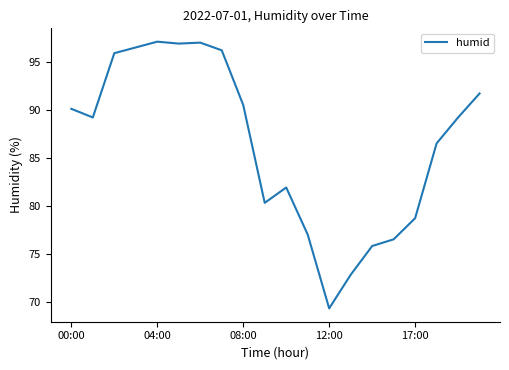

What is the difference between the maximum and minimum values?

27.8